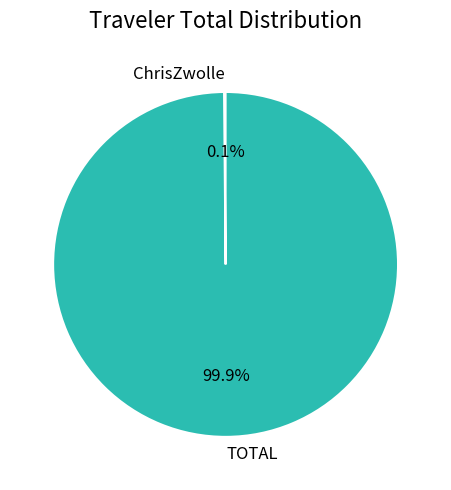

Is there any slice that represents more than half of the pie?

Yes